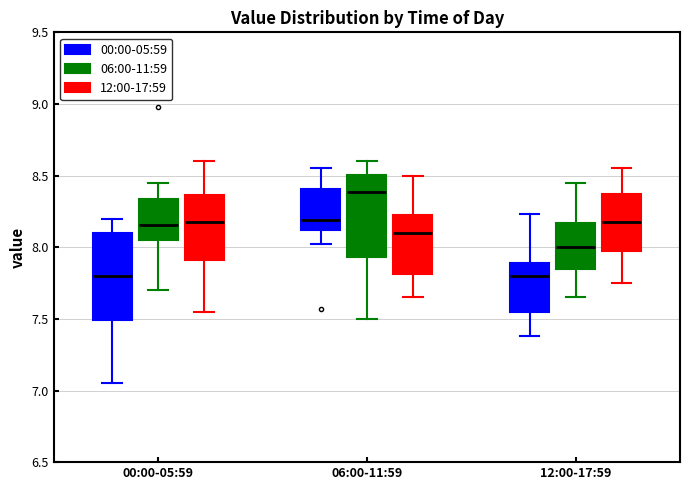

Reading left to right, read every box against the y-axis: the position of its median line, the range the box covers, and the ends of its whiskers. The values are not printed on the chart, so give them approximately, as read against the axis.

00:00-05:59 (00:00-05:59): median 7.80, box 7.50 to 8.10, whiskers 7.05 to 8.20
00:00-05:59 (06:00-11:59): median 8.15, box 8.05 to 8.35, whiskers 7.70 to 8.45
00:00-05:59 (12:00-17:59): median 8.20, box 7.90 to 8.35, whiskers 7.55 to 8.60
06:00-11:59 (00:00-05:59): median 8.20, box 8.10 to 8.40, whiskers 8.00 to 8.55
06:00-11:59 (06:00-11:59): median 8.40, box 7.95 to 8.50, whiskers 7.50 to 8.60
06:00-11:59 (12:00-17:59): median 8.10, box 7.80 to 8.25, whiskers 7.65 to 8.50
12:00-17:59 (00:00-05:59): median 7.80, box 7.55 to 7.90, whiskers 7.40 to 8.25
12:00-17:59 (06:00-11:59): median 8.00, box 7.85 to 8.15, whiskers 7.65 to 8.45
12:00-17:59 (12:00-17:59): median 8.20, box 8.00 to 8.40, whiskers 7.75 to 8.55